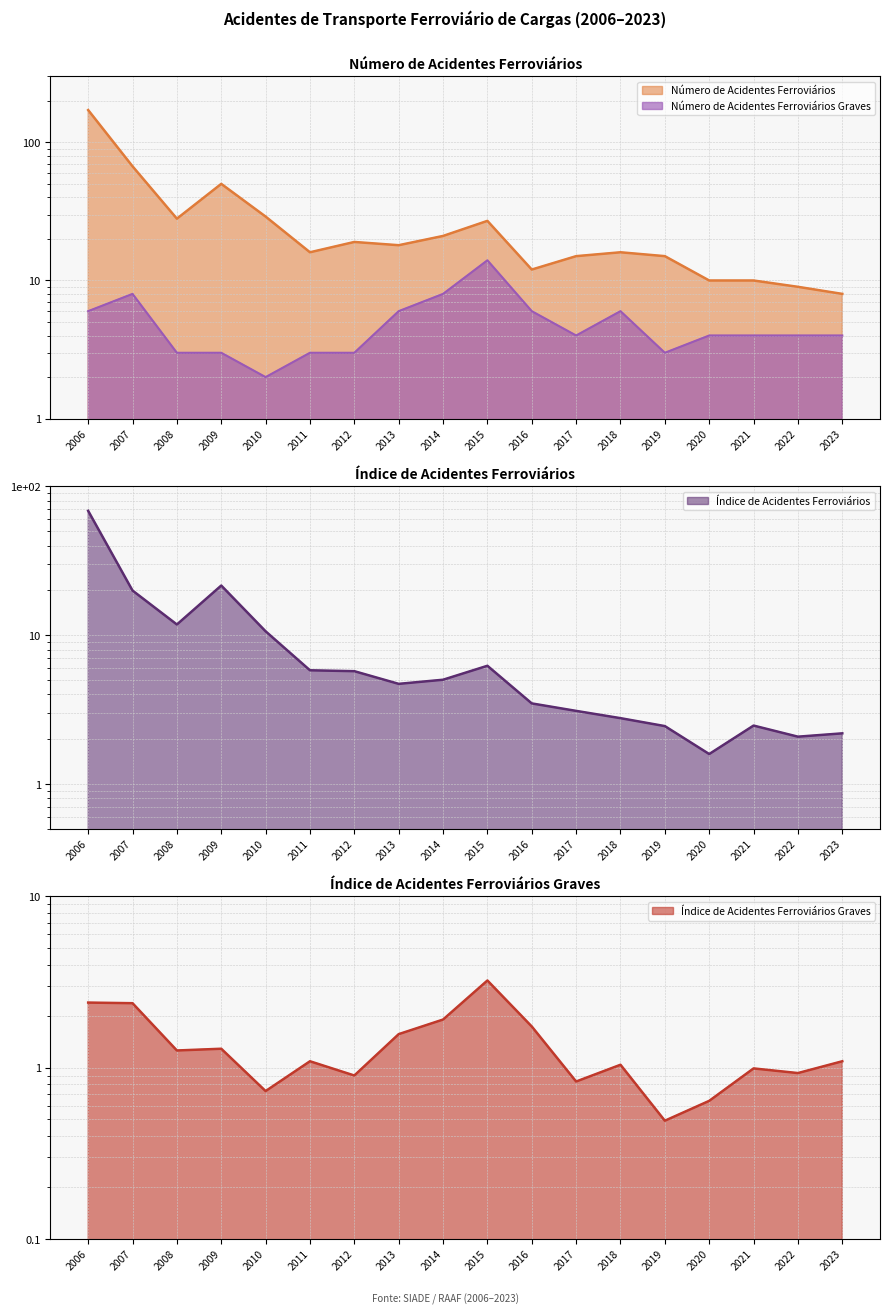

True or false: Índice de Acidentes Ferroviários Graves has more than 2 points higher than both neighbors.

True